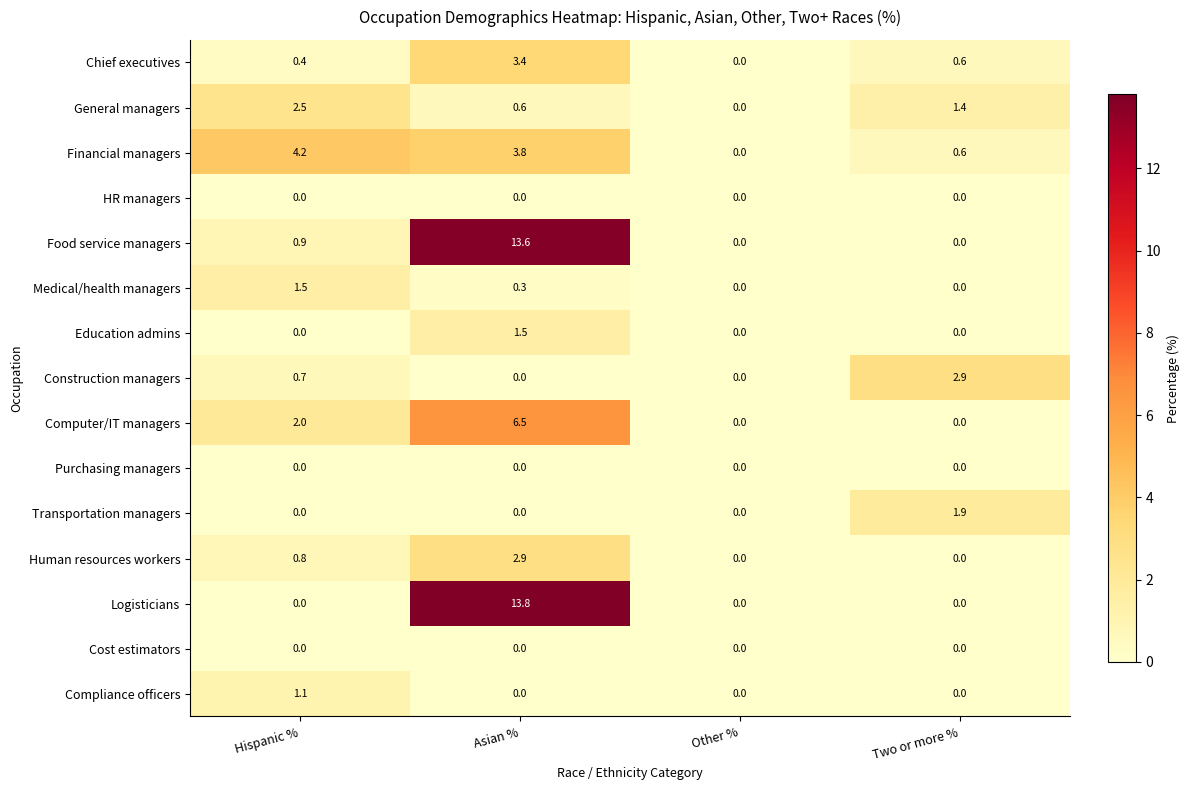

True or false: Food service managers has a value of 0.9 at Hispanic %.

True